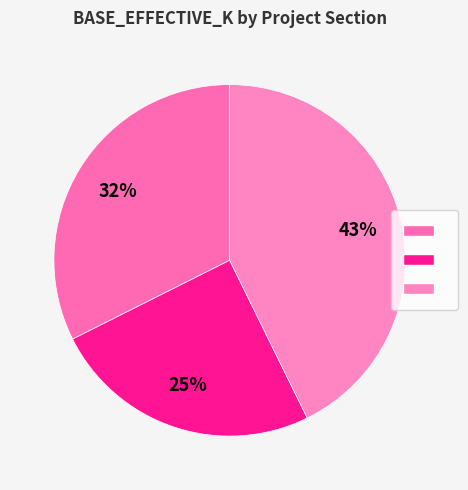

Rank the categories by value from lowest to highest.

AZ1-6, AZ1-1, AZ1-7